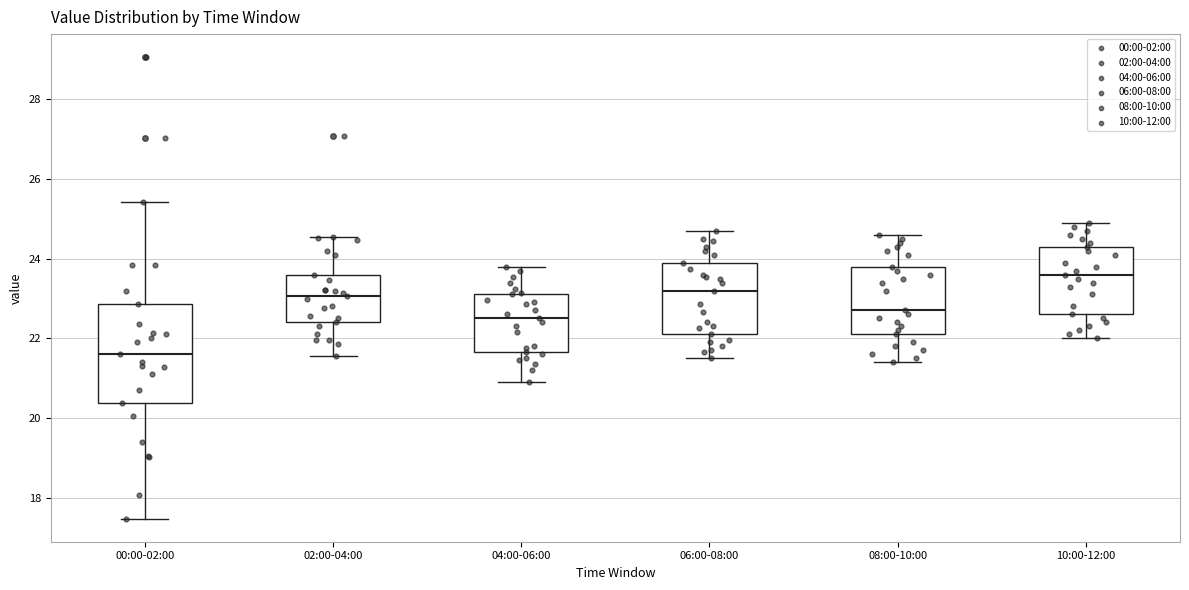

Reading left to right, read every box against the y-axis: the position of its median line, the range the box covers, and the ends of its whiskers. The values are not printed on the chart, so give them approximately, as read against the axis.

00:00-02:00: median 21.6, box 20.4 to 22.8, whiskers 17.4 to 25.4
02:00-04:00: median 23.0, box 22.4 to 23.6, whiskers 21.6 to 24.6
04:00-06:00: median 22.6, box 21.6 to 23.2, whiskers 21.0 to 23.8
06:00-08:00: median 23.2, box 22.2 to 24.0, whiskers 21.6 to 24.8
08:00-10:00: median 22.8, box 22.2 to 23.8, whiskers 21.4 to 24.6
10:00-12:00: median 23.6, box 22.6 to 24.4, whiskers 22.0 to 25.0